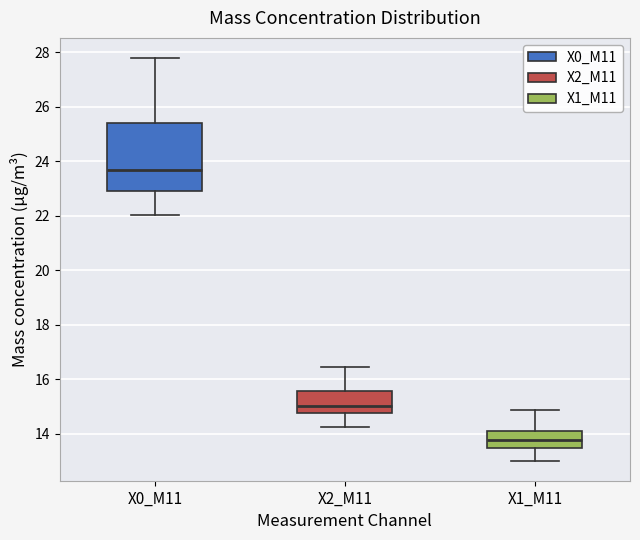

Where does the lower whisker of the box for X2_M11 end on the y-axis? The values are not printed on the chart, so give them approximately, as read against the axis.

14.2